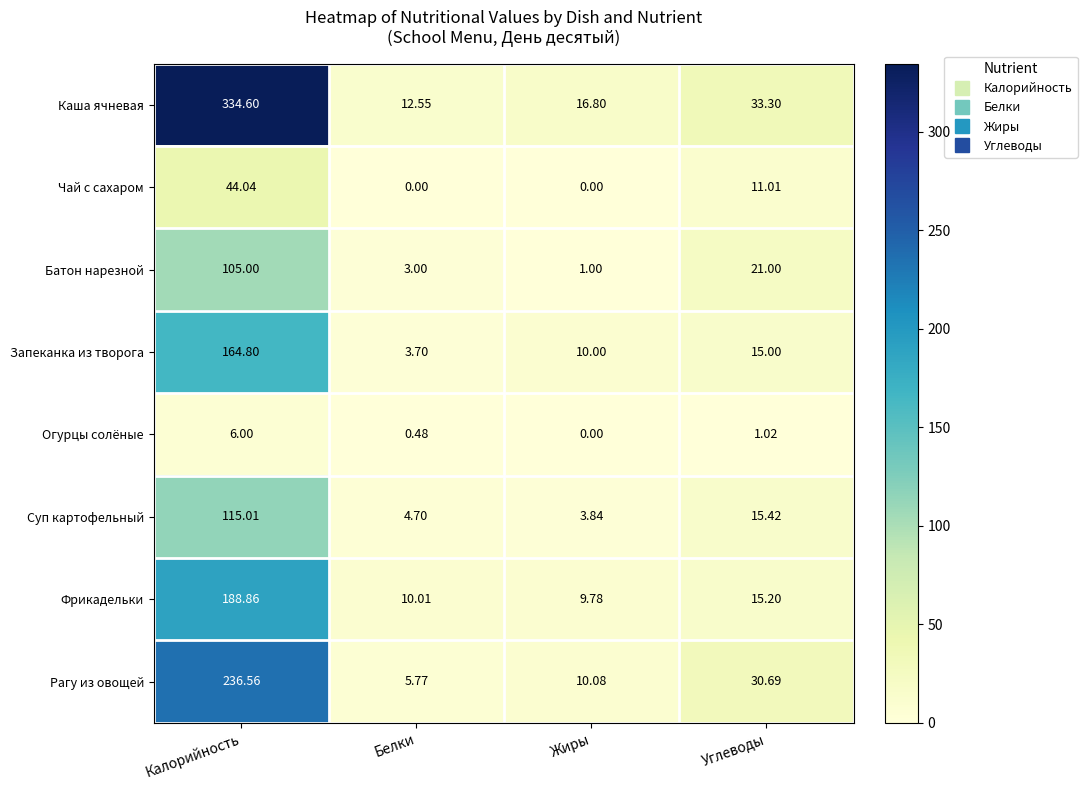

List the series in order of their peak value, lowest first.

Огурцы солёные, Чай с сахаром, Батон нарезной, Суп картофельный, Запеканка из творога, Фрикадельки, Рагу из овощей, Каша ячневая